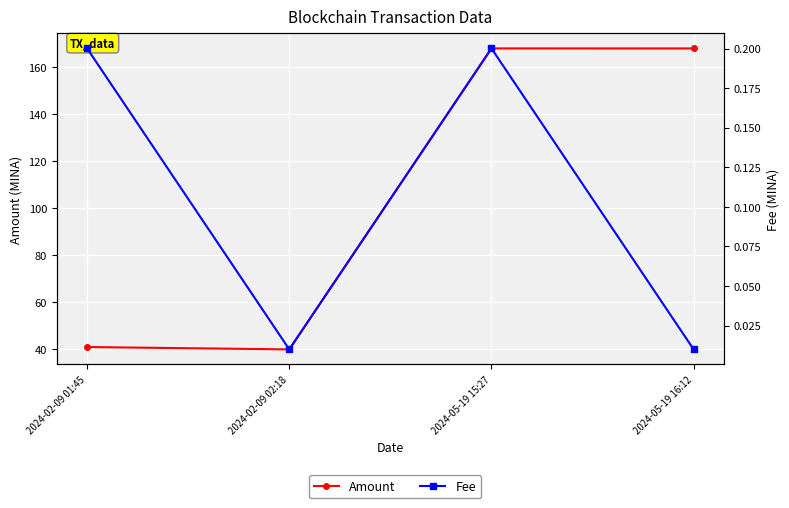

Is this an area chart (filled region under the line)?

No